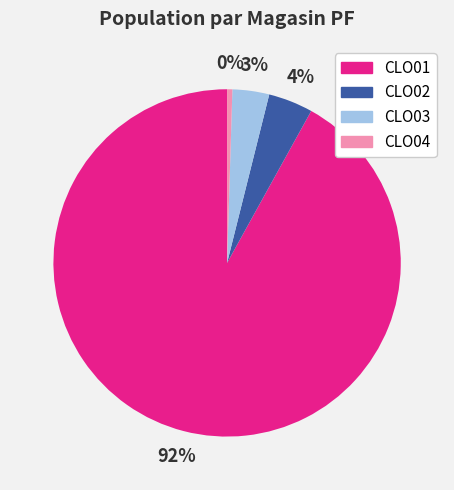

What is the smallest slice in the pie chart?

CLO04